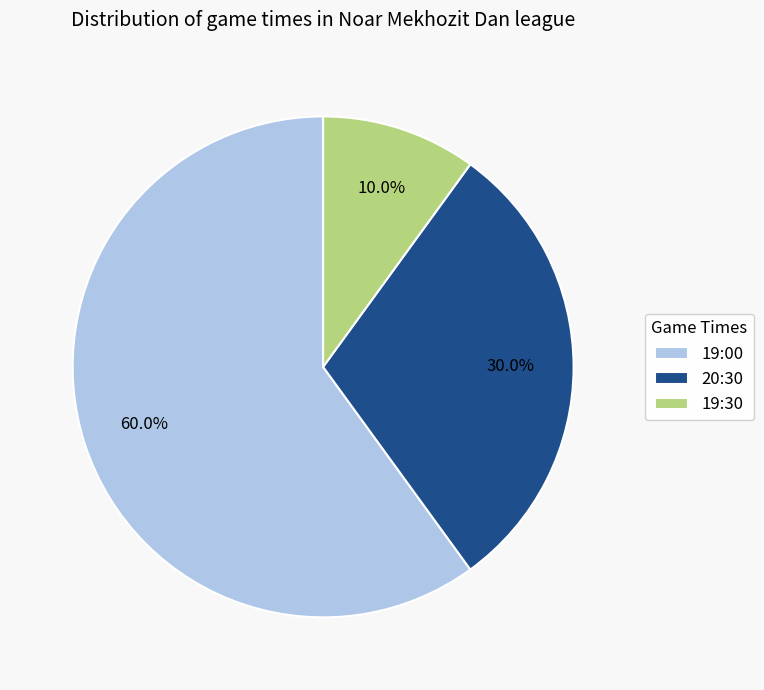

Count the number of slices in the pie.

3